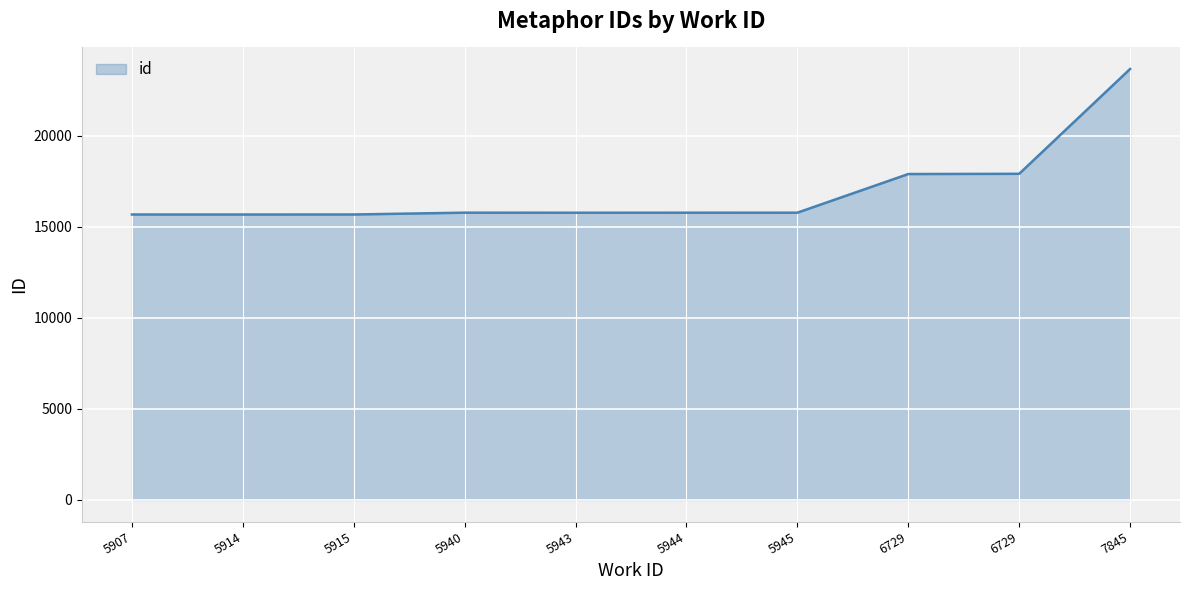

Count the number of data series in this chart.

1